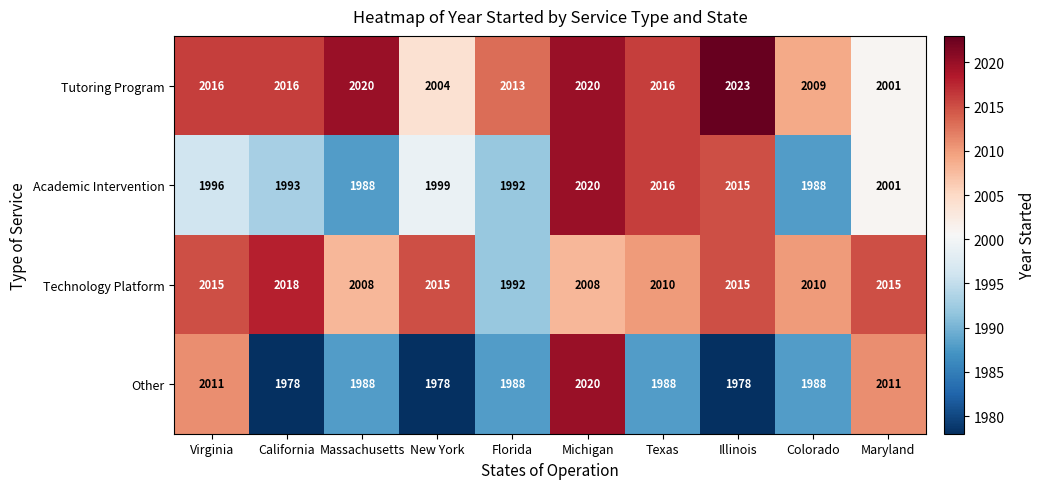

Rank the series by their average value, from highest to lowest.

Tutoring Program, Technology Platform, Academic Intervention, Other